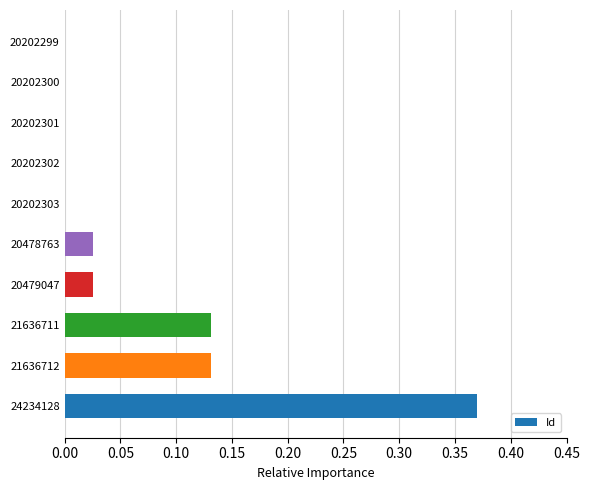

True or false: the data shows 0.0 at 21636711.

False